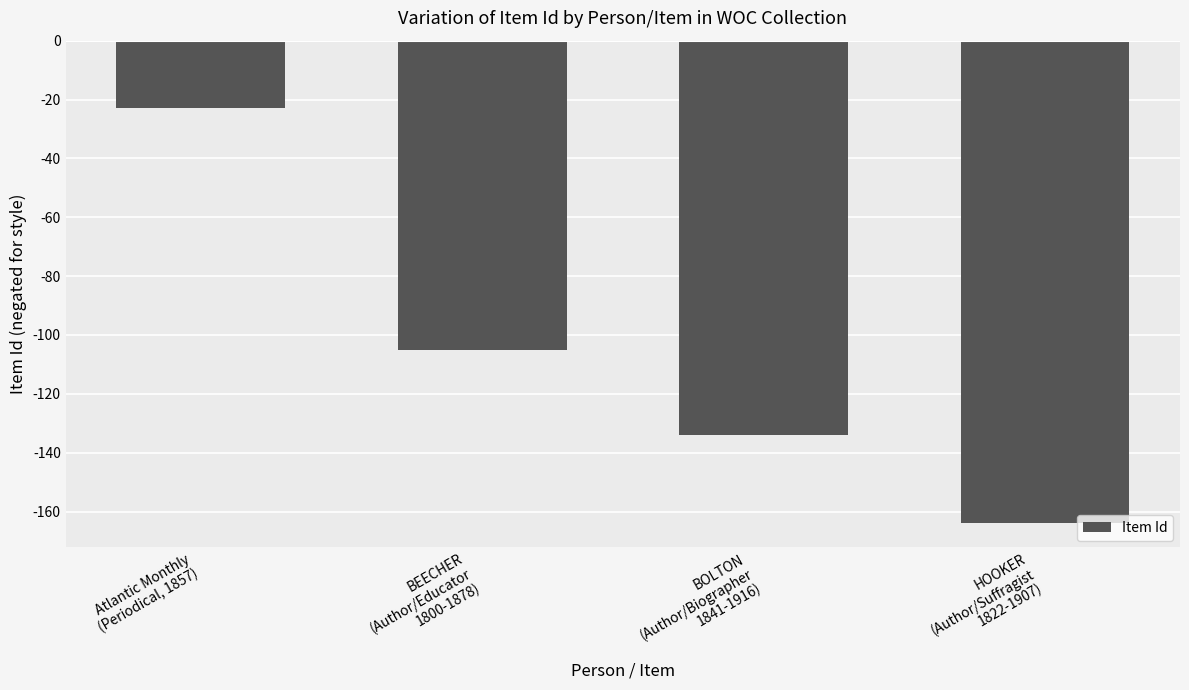

The value at Atlantic Monthly
(Periodical, 1857) is -33. True or false?

False